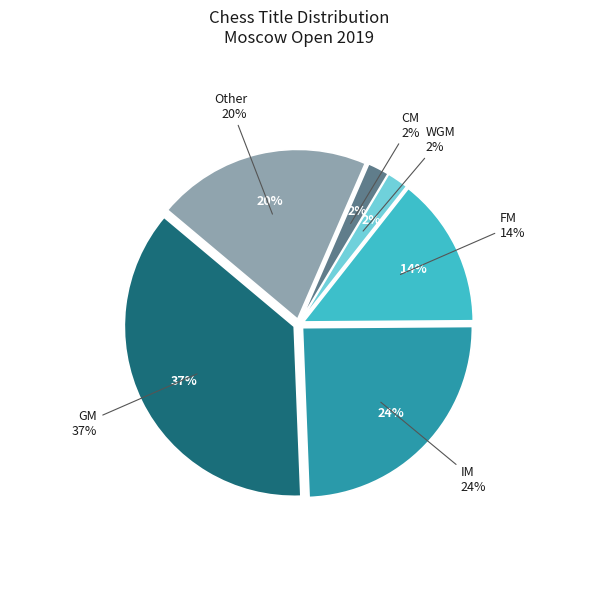

To the nearest percent, what portion does Other represent?

20%